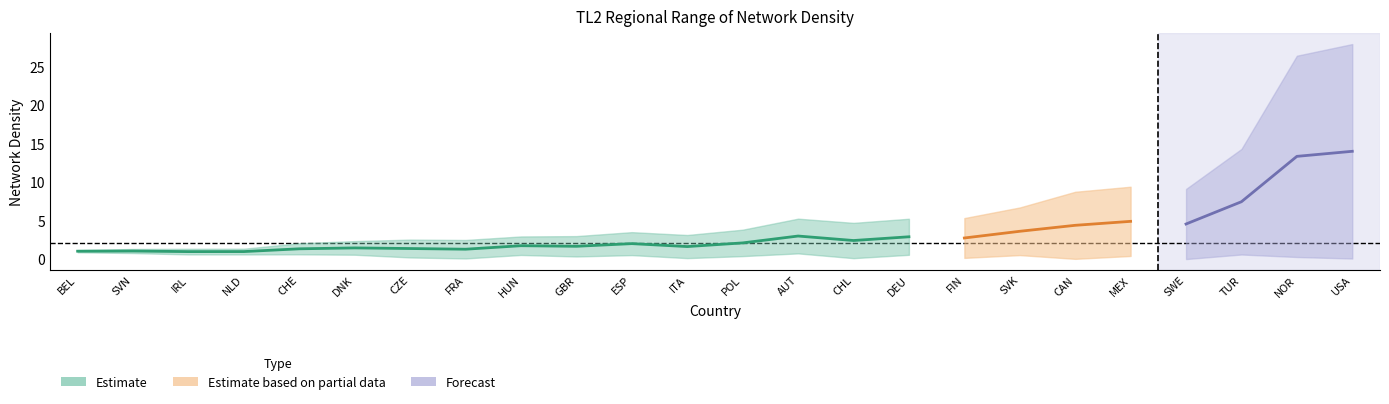

True or false: MAX and MIN cross at least once.

False